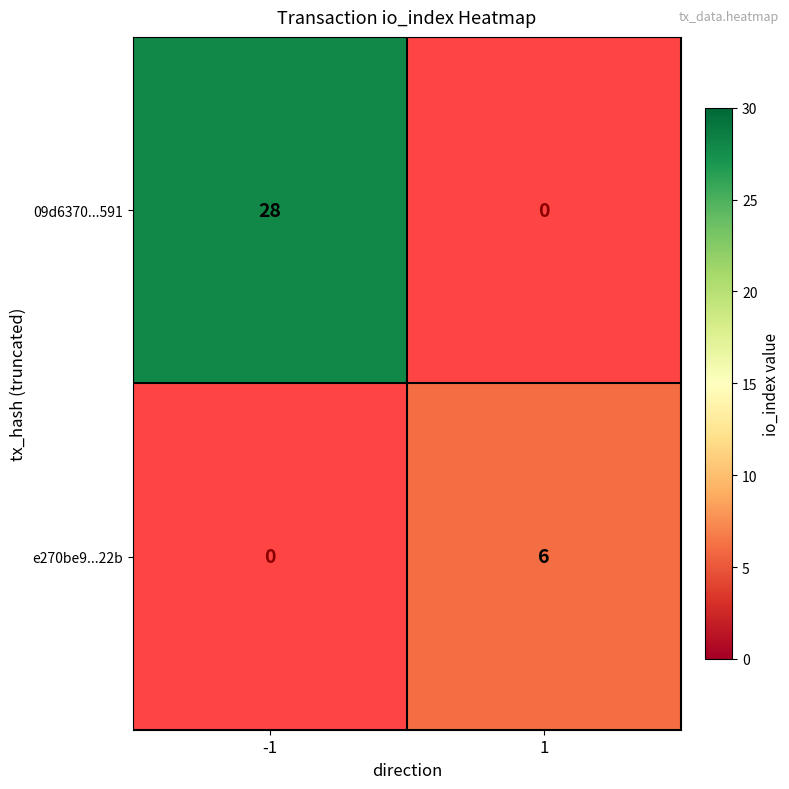

Between 1 and -1, which is larger?

-1